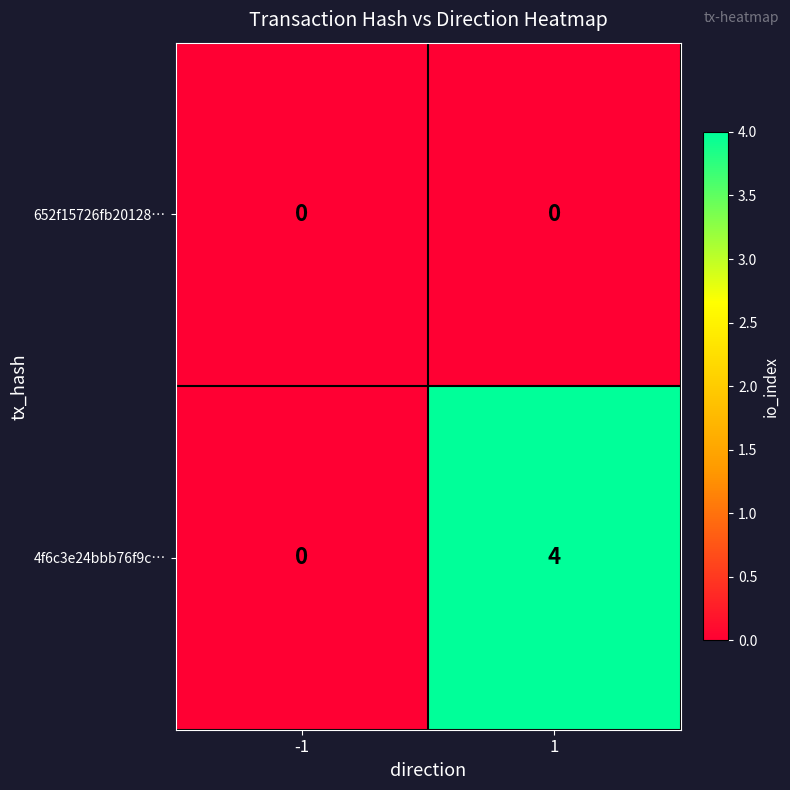

Reading left to right, what are all the values shown in this chart?

652f15726fb20128…: 0	0
4f6c3e24bbb76f9c…: 0	4